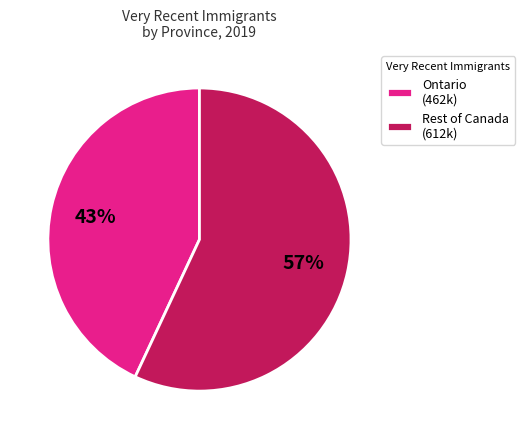

Approximately how many times larger is the value at Rest of Canada (612k) compared to Ontario (462k)?

1.3